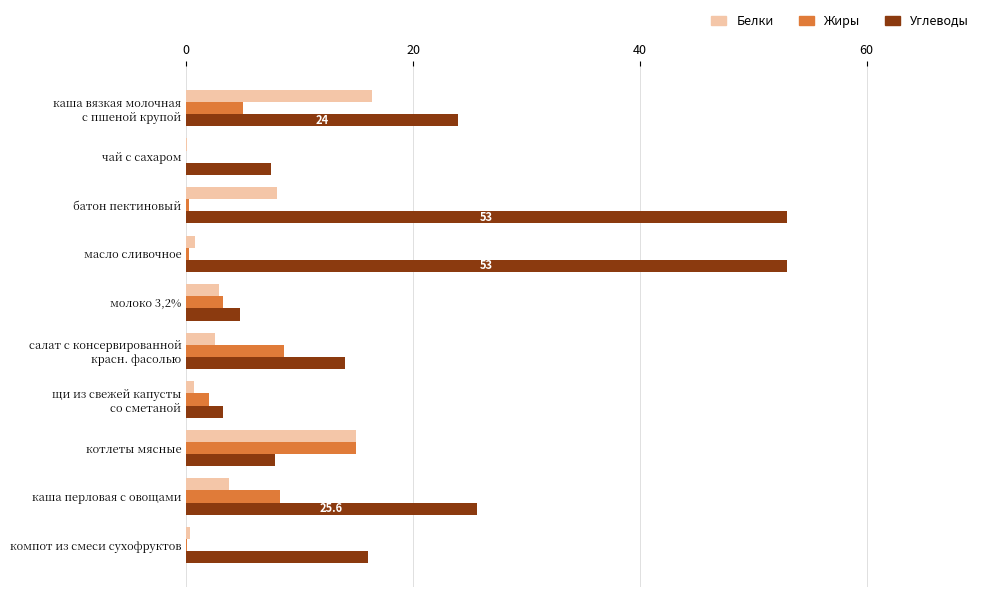

What is the maximum value shown in the chart?

53.0